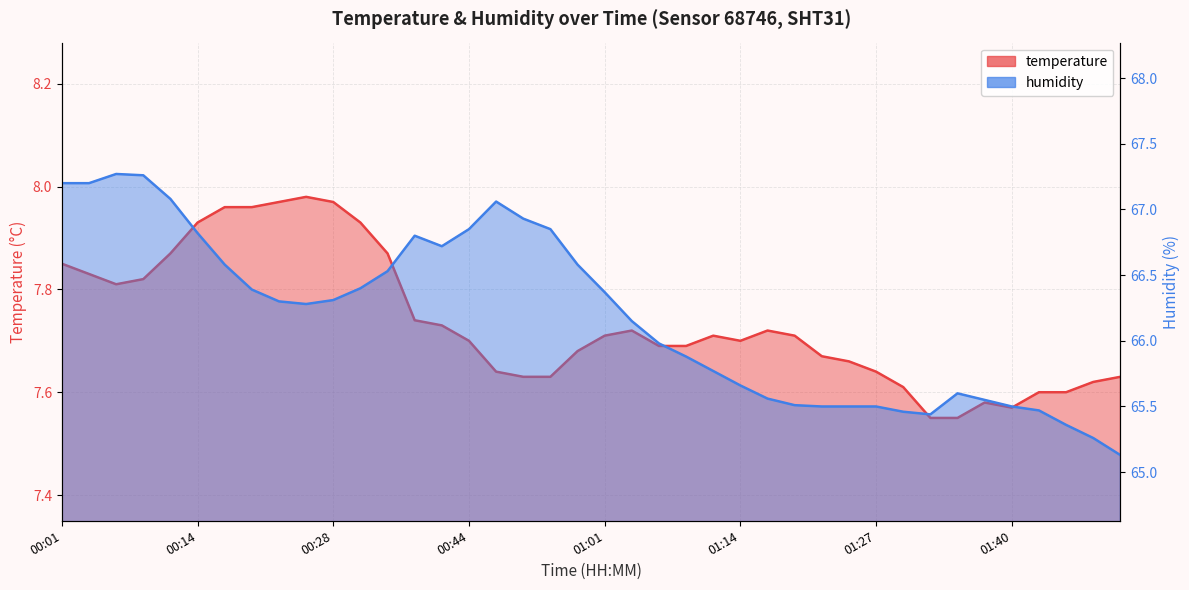

List the series in order of their peak value, lowest first.

temperature, humidity